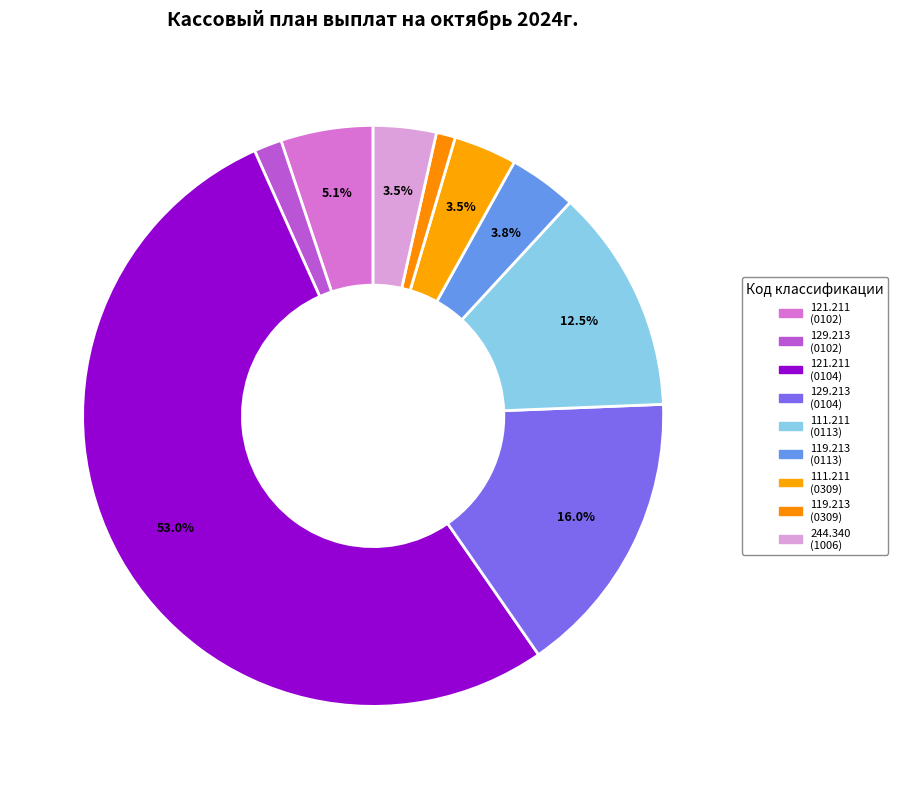

How many slices are in this pie chart?

9